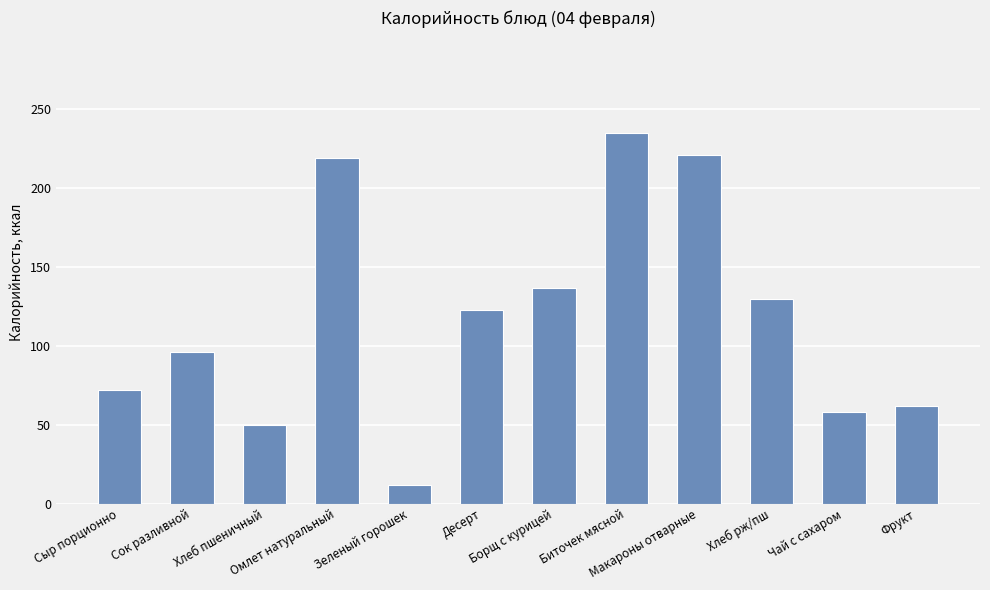

Which has a higher value, Хлеб пшеничный or Чай с сахаром?

Чай с сахаром